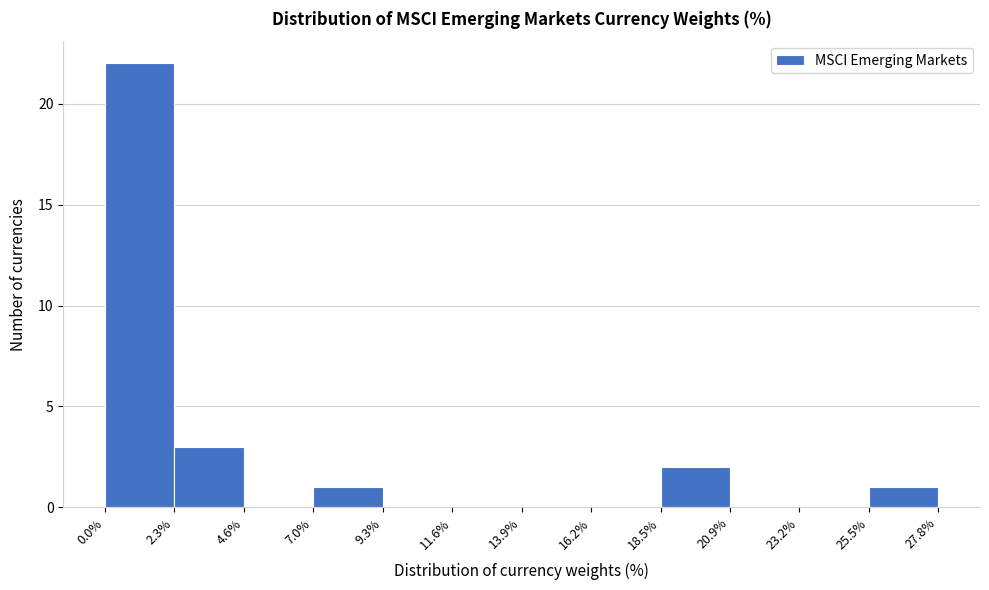

Reading left to right, list every bar in this chart as the range it spans on the x-axis followed by its height. The values are not printed on the chart, so give them approximately, as read against the axis.

0.0% to 2.3%: 22
2.3% to 4.6%: 3
4.6% to 7.0%: 0
7.0% to 9.3%: 1
9.3% to 11.6%: 0
11.6% to 13.9%: 0
13.9% to 16.2%: 0
16.2% to 18.5%: 0
18.5% to 20.9%: 2
20.9% to 23.2%: 0
23.2% to 25.5%: 0
25.5% to 27.8%: 1